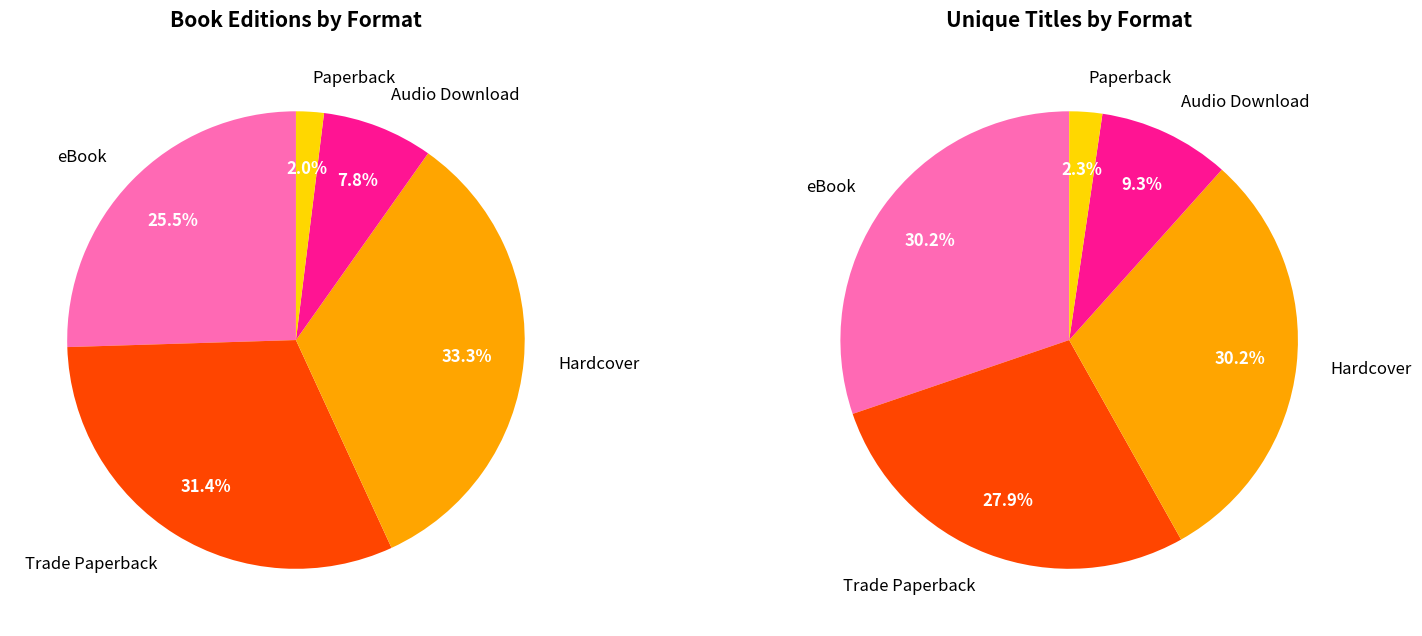

Is Hardcover the majority of the pie?

No